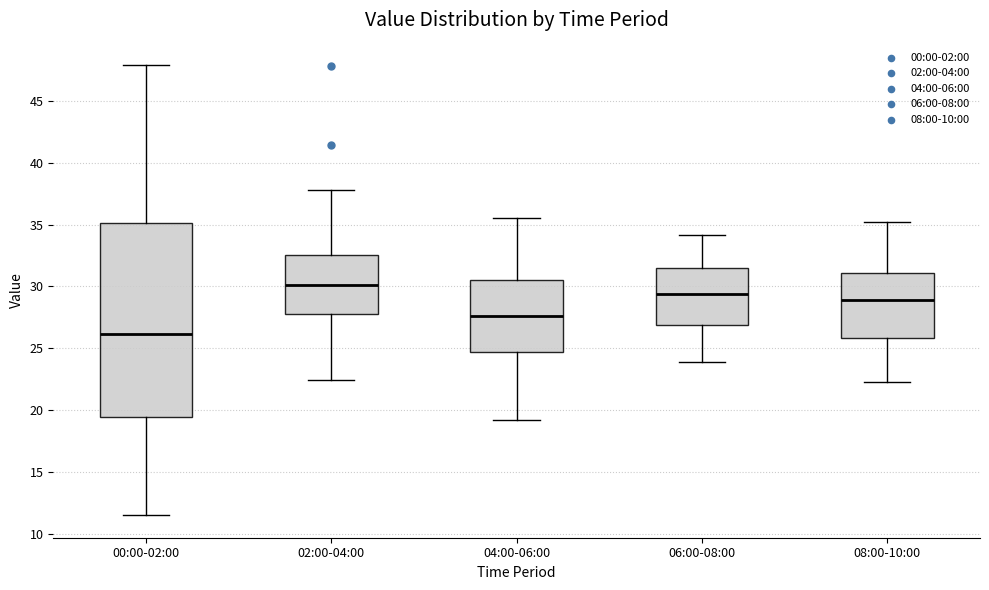

Reading left to right, read every box against the y-axis: the position of its median line, the range the box covers, and the ends of its whiskers. The values are not printed on the chart, so give them approximately, as read against the axis.

00:00-02:00: median 26.0, box 19.5 to 35.0, whiskers 11.5 to 48.0
02:00-04:00: median 30.0, box 28.0 to 32.5, whiskers 22.5 to 38.0
04:00-06:00: median 27.5, box 24.5 to 30.5, whiskers 19.0 to 35.5
06:00-08:00: median 29.5, box 27.0 to 31.5, whiskers 24.0 to 34.0
08:00-10:00: median 29.0, box 26.0 to 31.0, whiskers 22.5 to 35.0